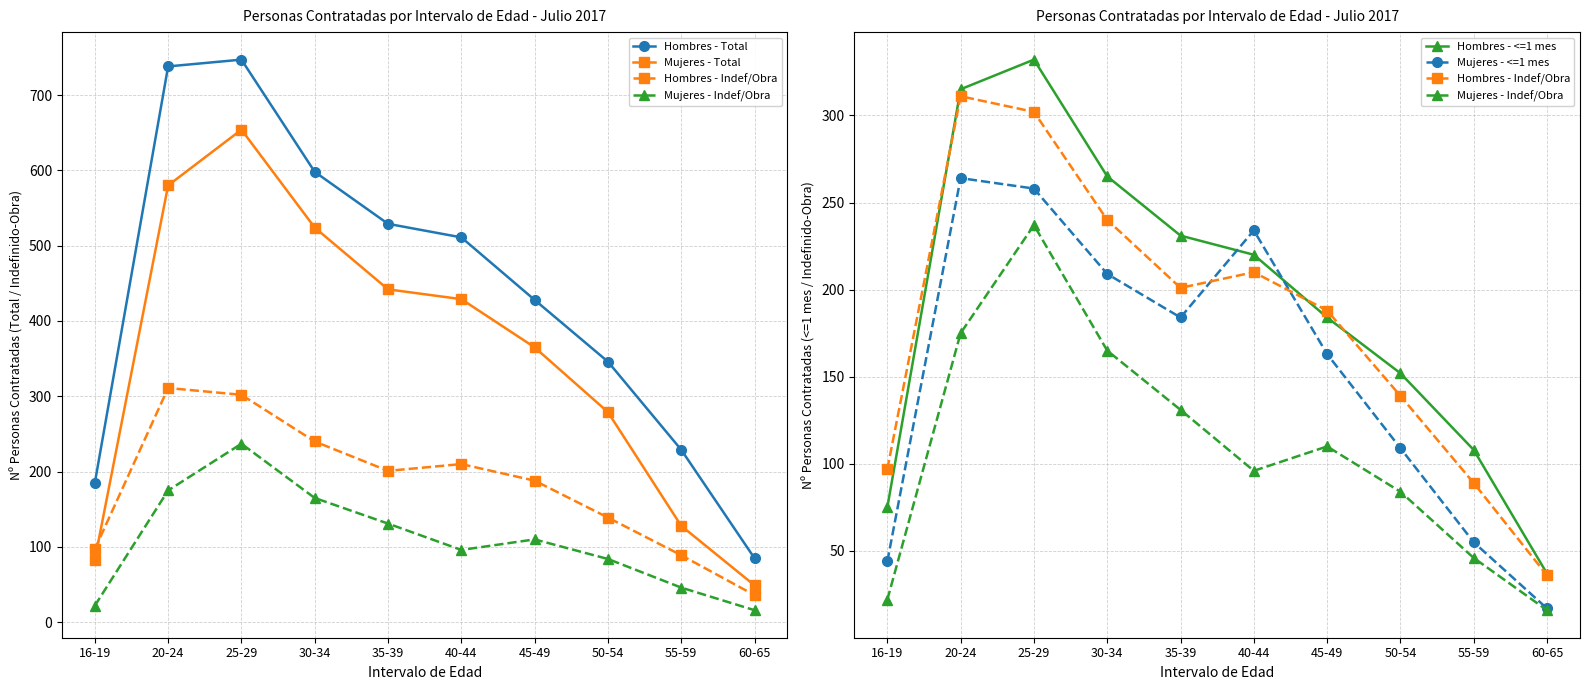

What is the difference between the maximum and second lowest values in the Hombres - Indef/Obra series?

222